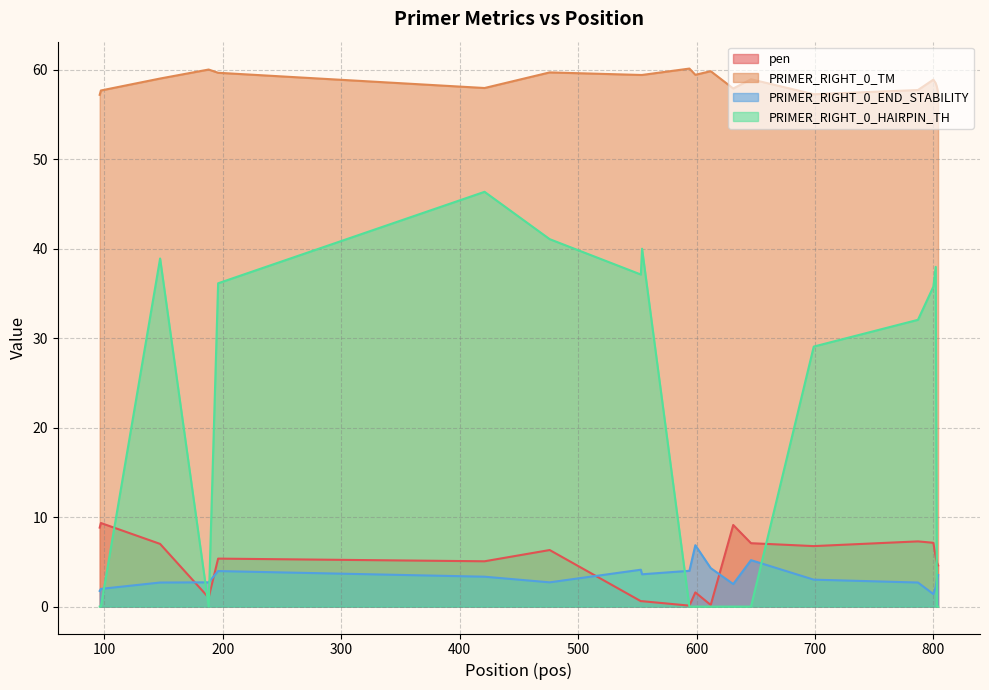

List the labels in order of PRIMER_RIGHT_0_END_STABILITY value, largest first.

599, 646, 612, 553, 594, 196, 554, 804, 421, 803, 699, 188, 476, 147, 787, 631, 802, 97, 96, 800